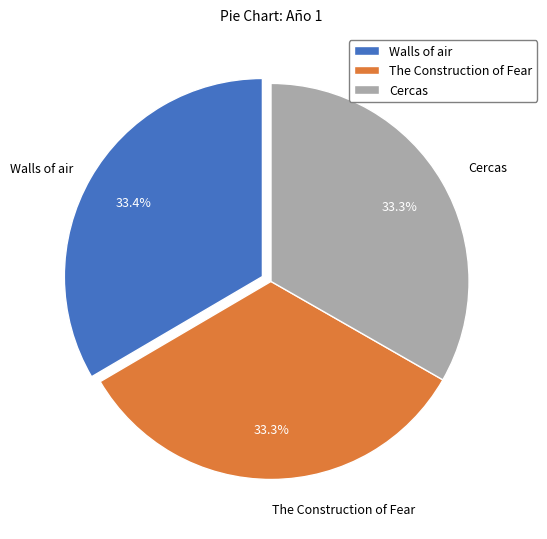

How many segments does this pie chart have?

3